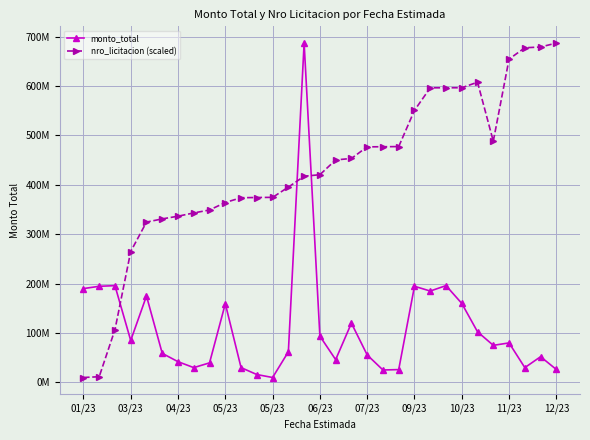

Does the chart display data point markers on the line(s)?

Yes